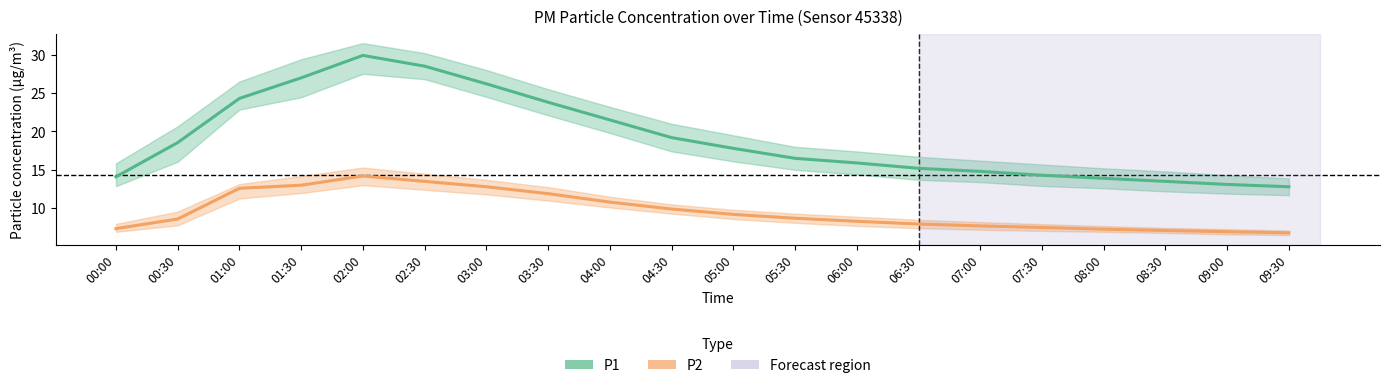

What is the label of the 20th point from the right?

00:00